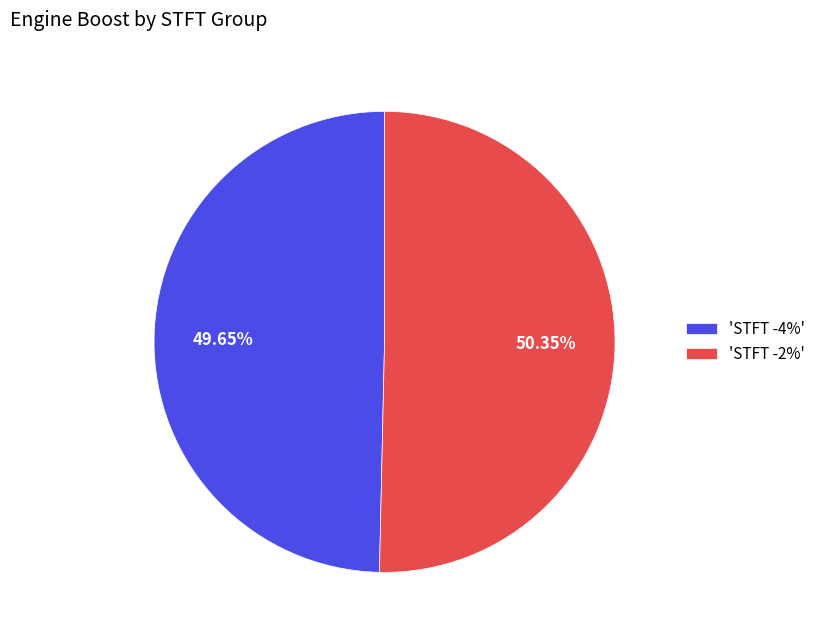

Is the sum of 'STFT -2%' and 'STFT -4%' greater than half?

Yes